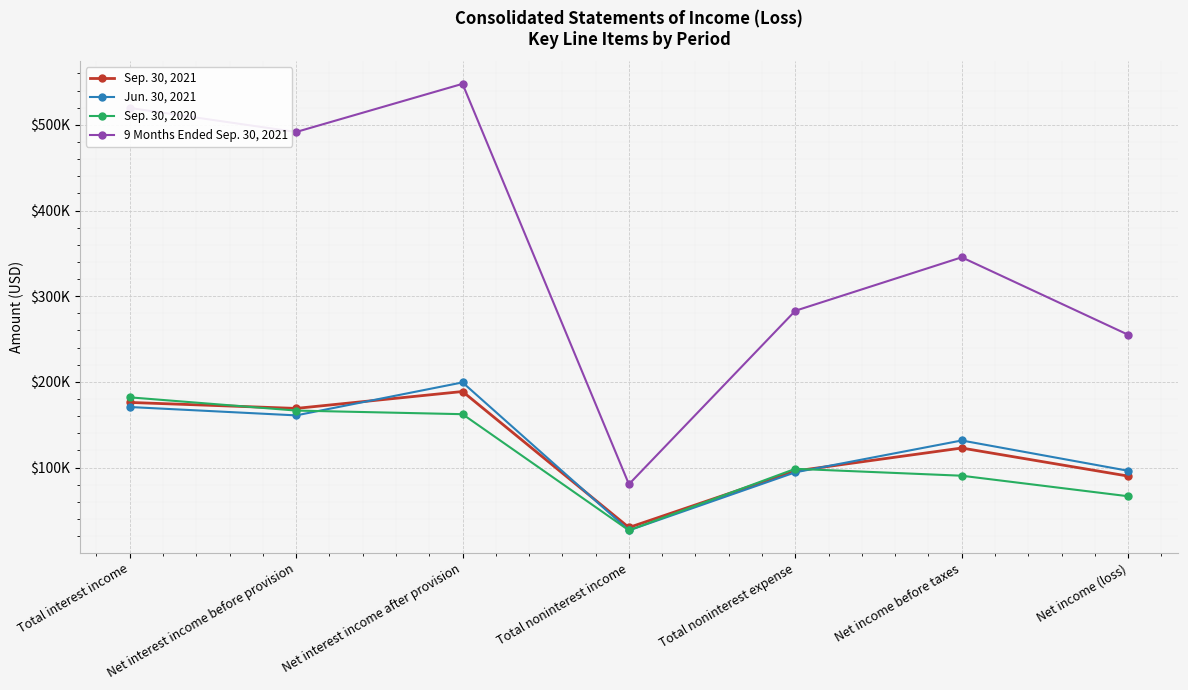

What is the difference between the highest and lowest values at Net income (loss)?

188492